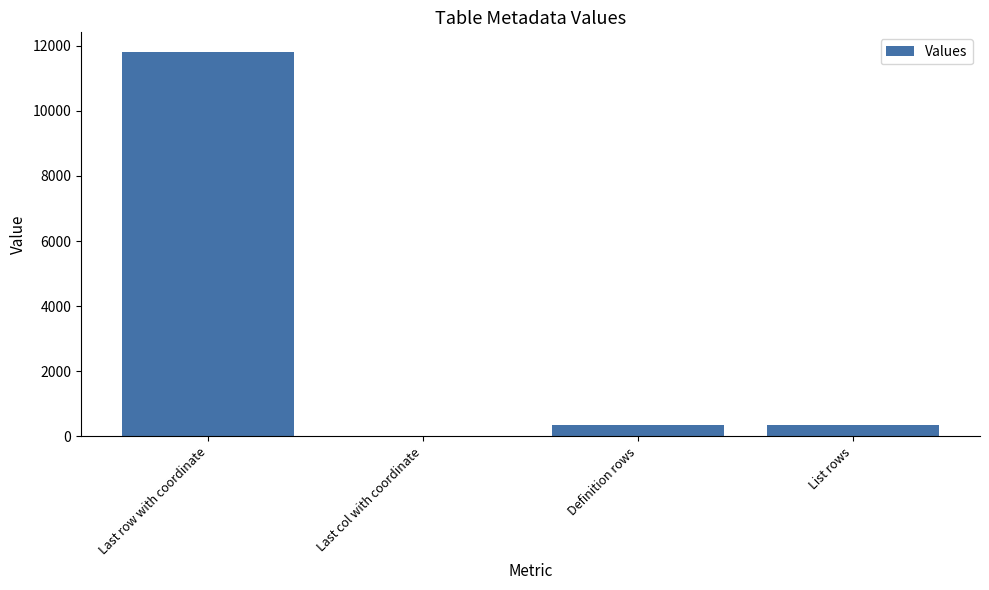

Between List rows and Last row with coordinate, which is larger?

Last row with coordinate